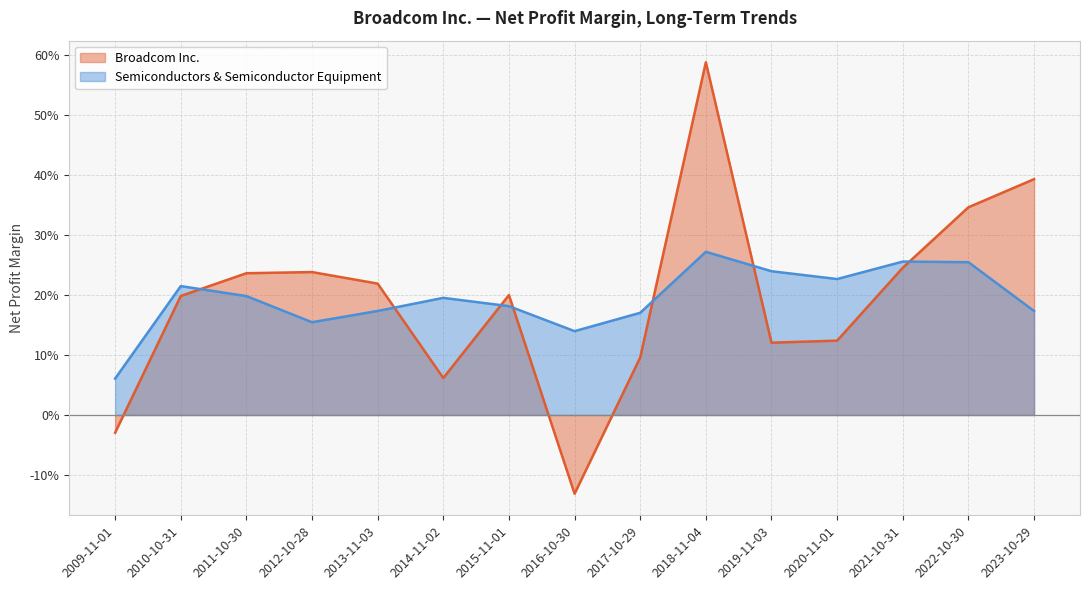

Does the chart have visible grid lines?

Yes